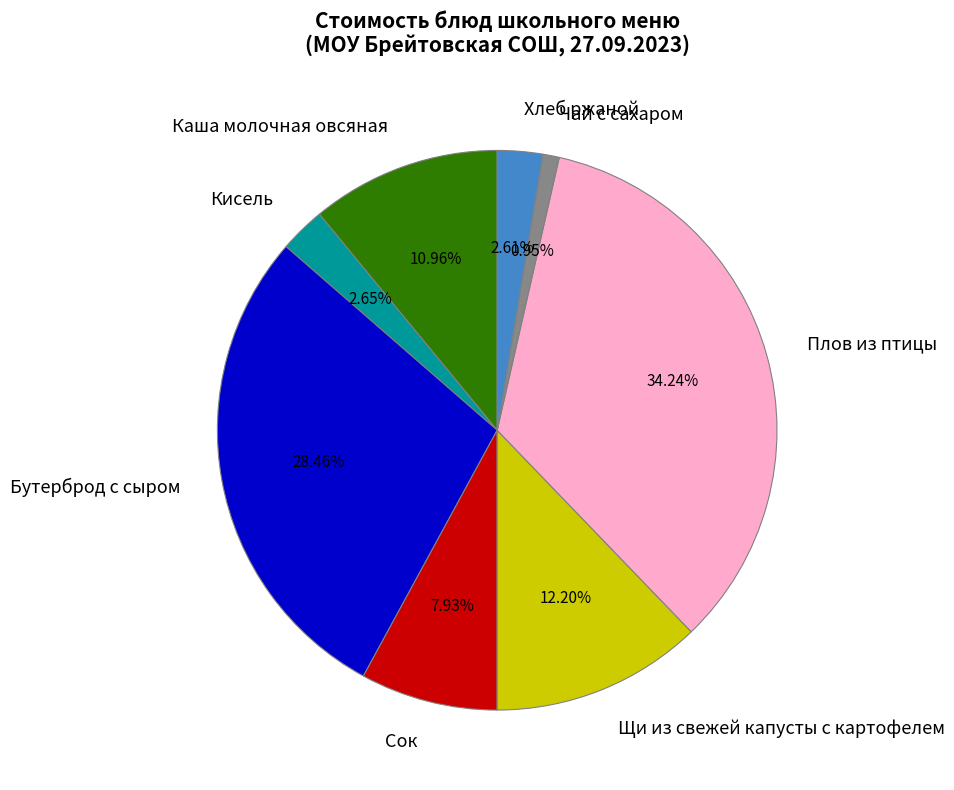

What is the largest slice in the pie chart?

Плов из птицы